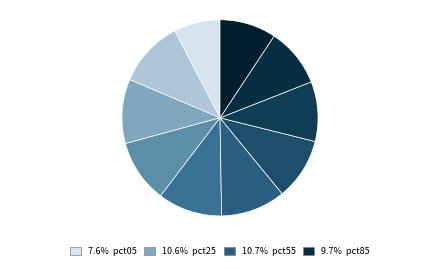

How many segments does this pie chart have?

10